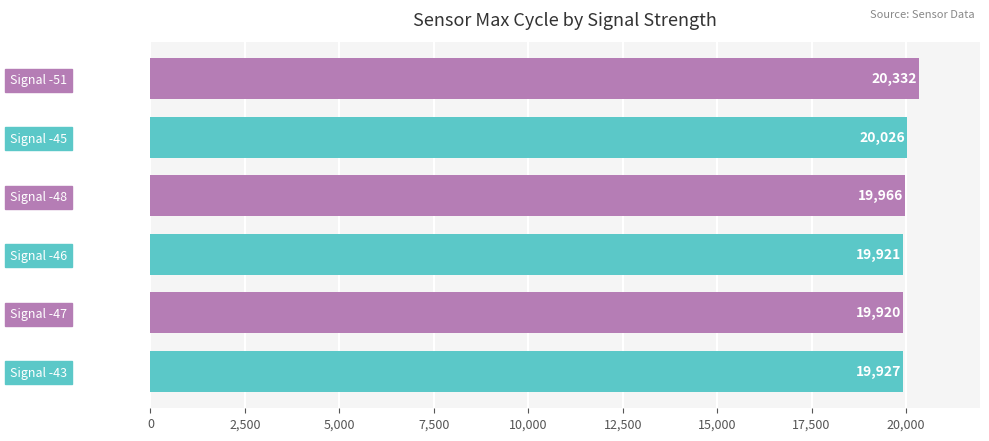

How many values are below 19966?

3